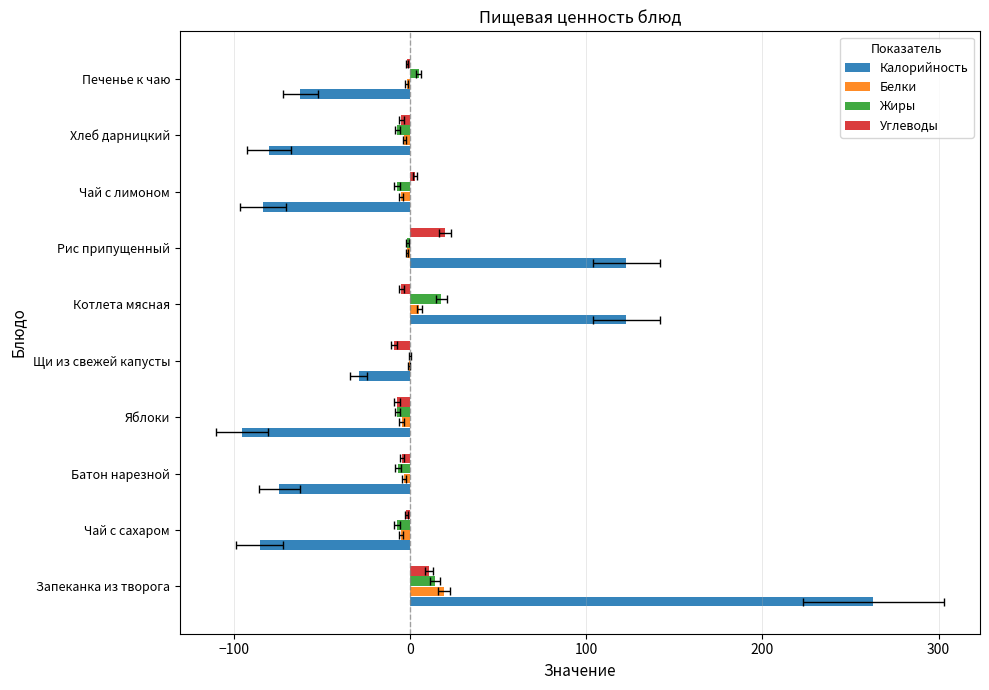

Does the chart contain stacked bars?

No